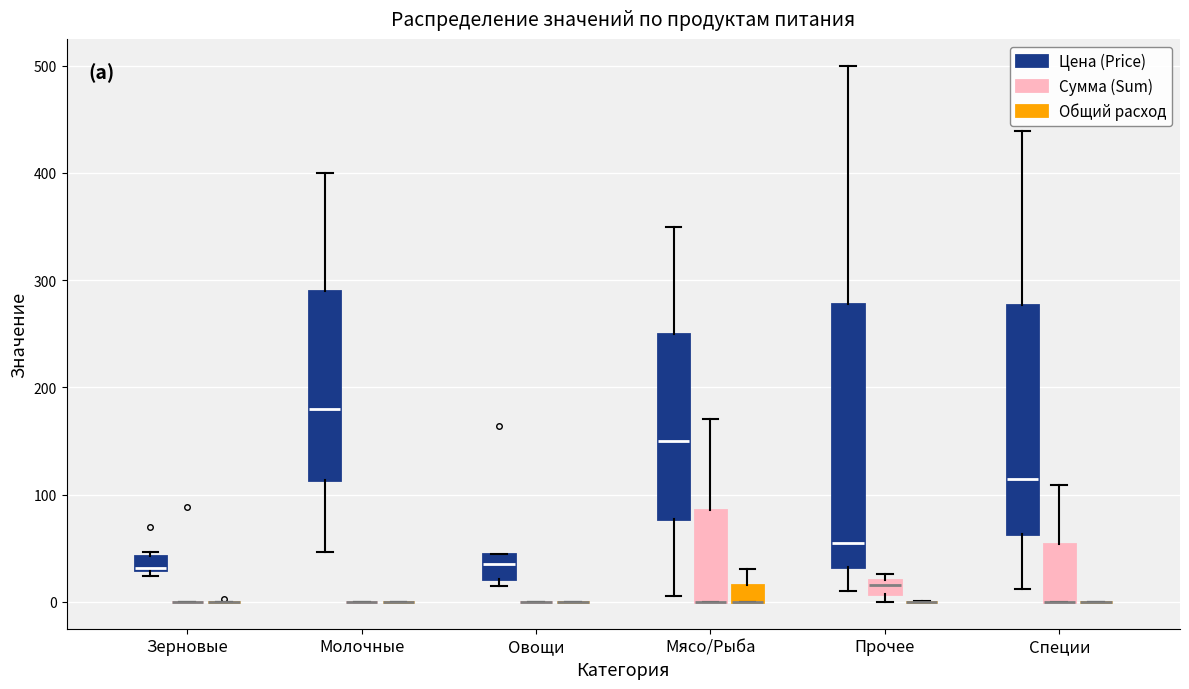

Which box is the tallest, from its lower edge to its upper edge?

Прочее (Цена (Price))